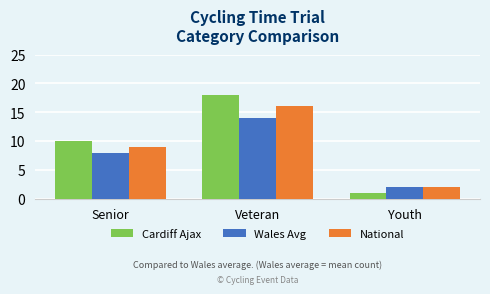

What is the average value of the Wales Avg series?

8